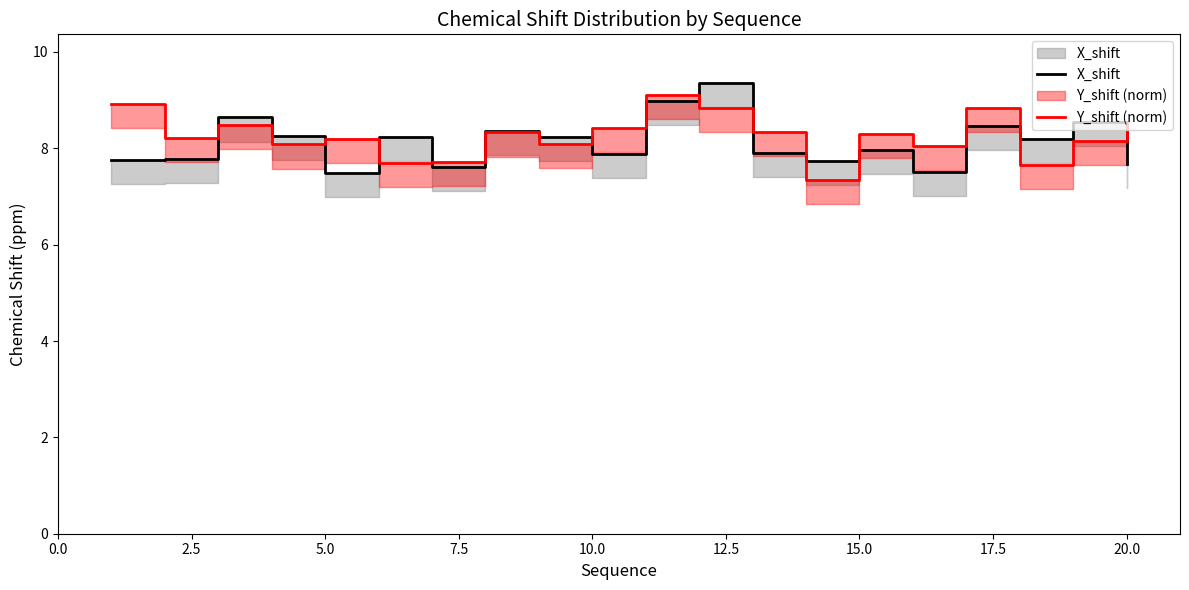

Is the value of X_shift at 20.0 greater than the value of Y_shift (norm) at 10?

No